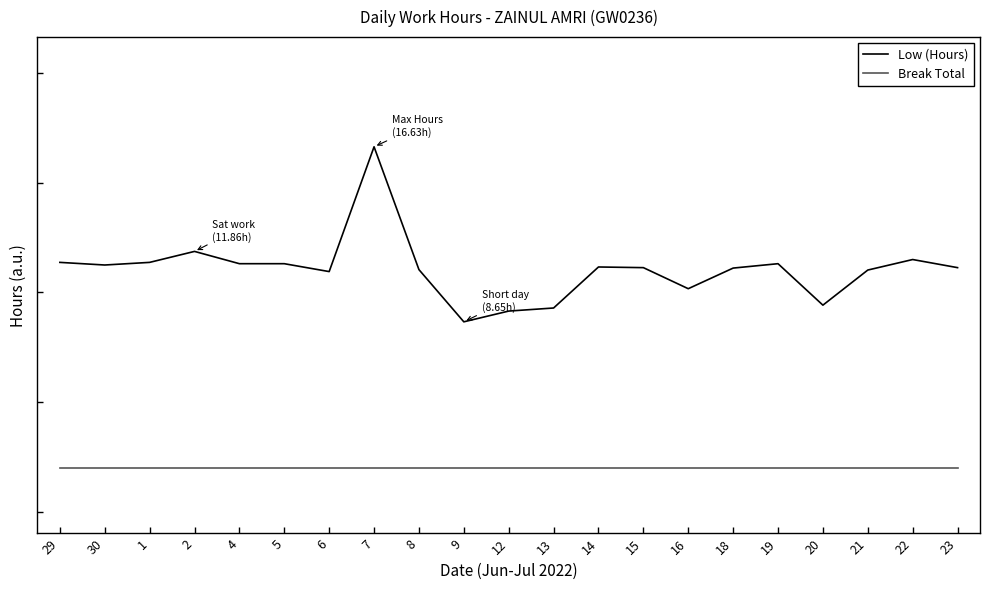

What is the average value of the Break Total series?

2.0